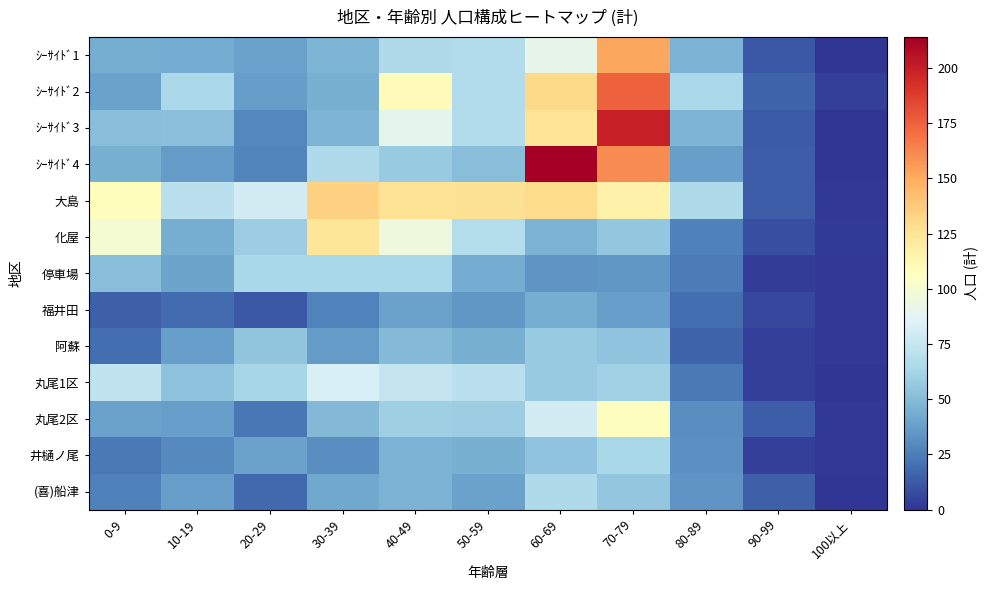

Reading left to right, extract all data points from this chart.

ｼｰｻｲﾄﾞ1: 0-9=44	10-19=43	20-29=39	30-39=47	40-49=66	50-59=67	60-69=91	70-79=152	80-89=46	90-99=12	100以上=0
ｼｰｻｲﾄﾞ2: 0-9=39	10-19=65	20-29=37	30-39=45	40-49=109	50-59=67	60-69=131	70-79=175	80-89=65	90-99=16	100以上=4
ｼｰｻｲﾄﾞ3: 0-9=51	10-19=52	20-29=29	30-39=47	40-49=90	50-59=67	60-69=125	70-79=199	80-89=47	90-99=13	100以上=0
ｼｰｻｲﾄﾞ4: 0-9=45	10-19=36	20-29=28	30-39=66	40-49=57	50-59=51	60-69=214	70-79=161	80-89=38	90-99=14	100以上=0
大島: 0-9=108	10-19=71	20-29=81	30-39=134	40-49=126	50-59=127	60-69=130	70-79=117	80-89=66	90-99=14	100以上=1
化屋: 0-9=100	10-19=44	20-29=59	30-39=124	40-49=96	50-59=68	60-69=46	70-79=56	80-89=26	90-99=9	100以上=2
停車場: 0-9=51	10-19=40	20-29=64	30-39=64	40-49=64	50-59=43	60-69=34	70-79=35	80-89=25	90-99=3	100以上=1
福井田: 0-9=15	10-19=19	20-29=12	30-39=27	40-49=39	50-59=35	60-69=44	70-79=38	80-89=20	90-99=6	100以上=1
阿蘇: 0-9=20	10-19=38	20-29=55	30-39=36	40-49=50	50-59=45	60-69=57	70-79=54	80-89=16	90-99=4	100以上=1
丸尾1区: 0-9=73	10-19=53	20-29=63	30-39=83	40-49=75	50-59=71	60-69=57	70-79=61	80-89=24	90-99=4	100以上=0
丸尾2区: 0-9=39	10-19=38	20-29=23	30-39=49	40-49=60	50-59=59	60-69=81	70-79=107	80-89=31	90-99=14	100以上=1
井樋ノ尾: 0-9=24	10-19=30	20-29=39	30-39=31	40-49=46	50-59=45	60-69=54	70-79=64	80-89=32	90-99=4	100以上=1
(喜)船津: 0-9=26	10-19=38	20-29=18	30-39=41	40-49=46	50-59=39	60-69=66	70-79=56	80-89=34	90-99=15	100以上=0